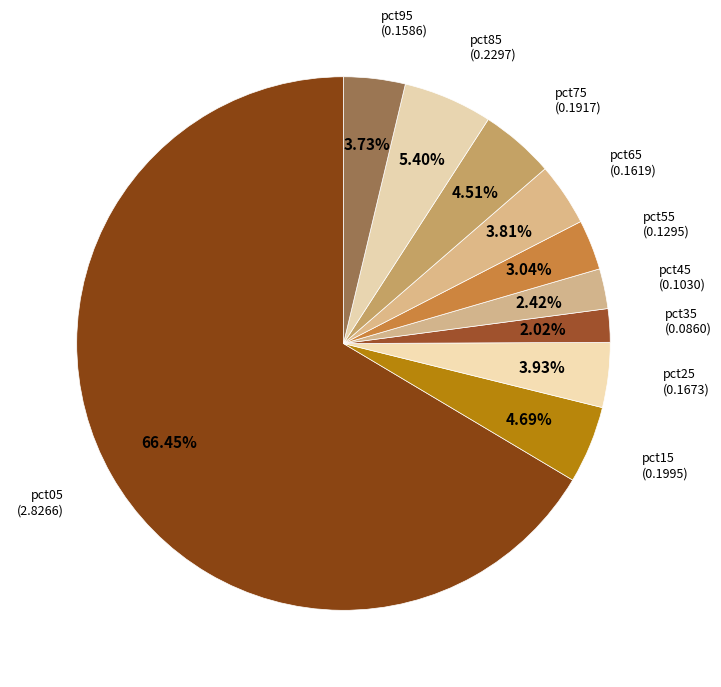

Is it true that pct35 is 12% of the pie?

False